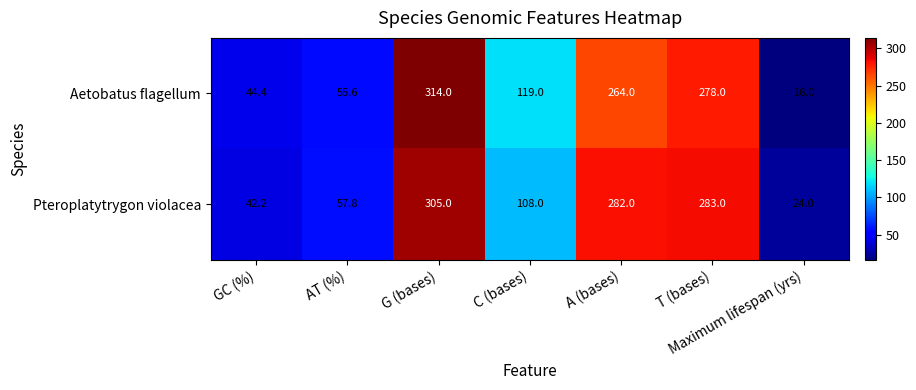

At which category does the chart reach its minimum across all series?

Maximum lifespan (yrs)